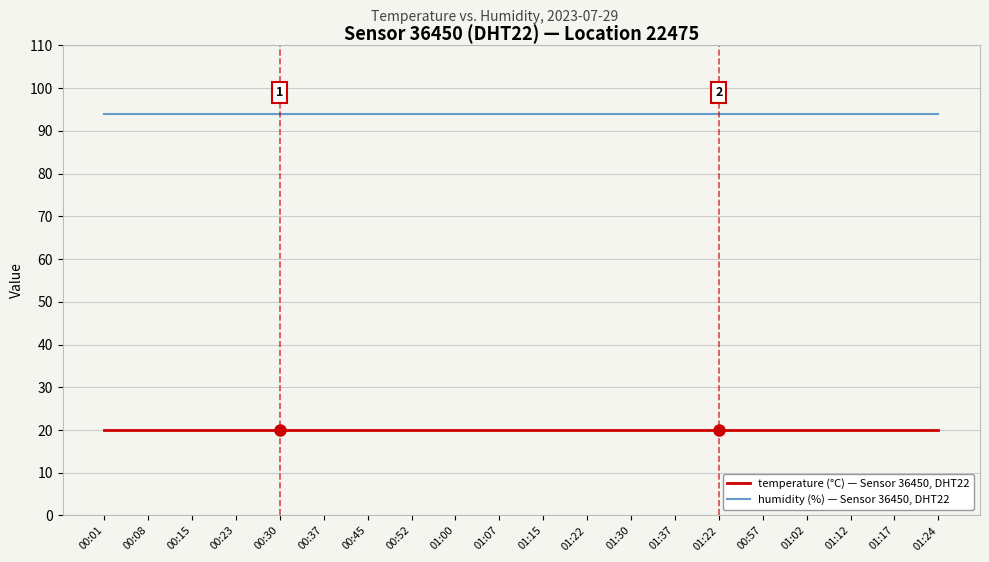

What is the label of the 7th point from the left?

00:45